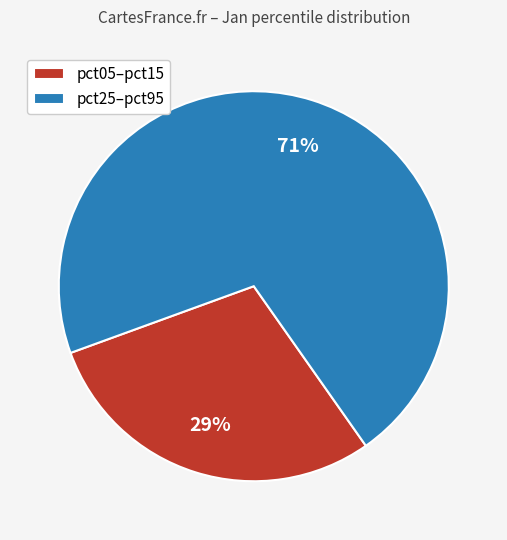

Rank the categories by value from lowest to highest.

pct05–pct15, pct25–pct95